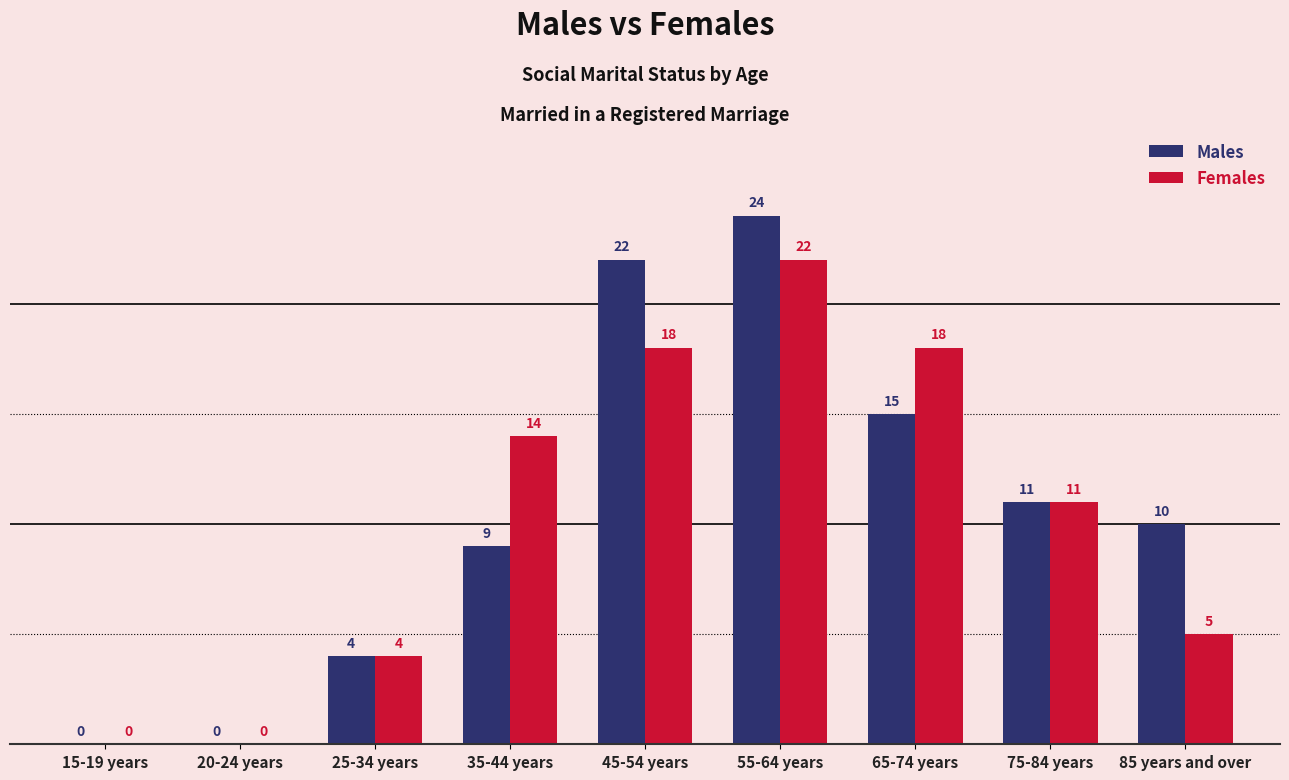

At which label is Females closest to 11?

75-84 years